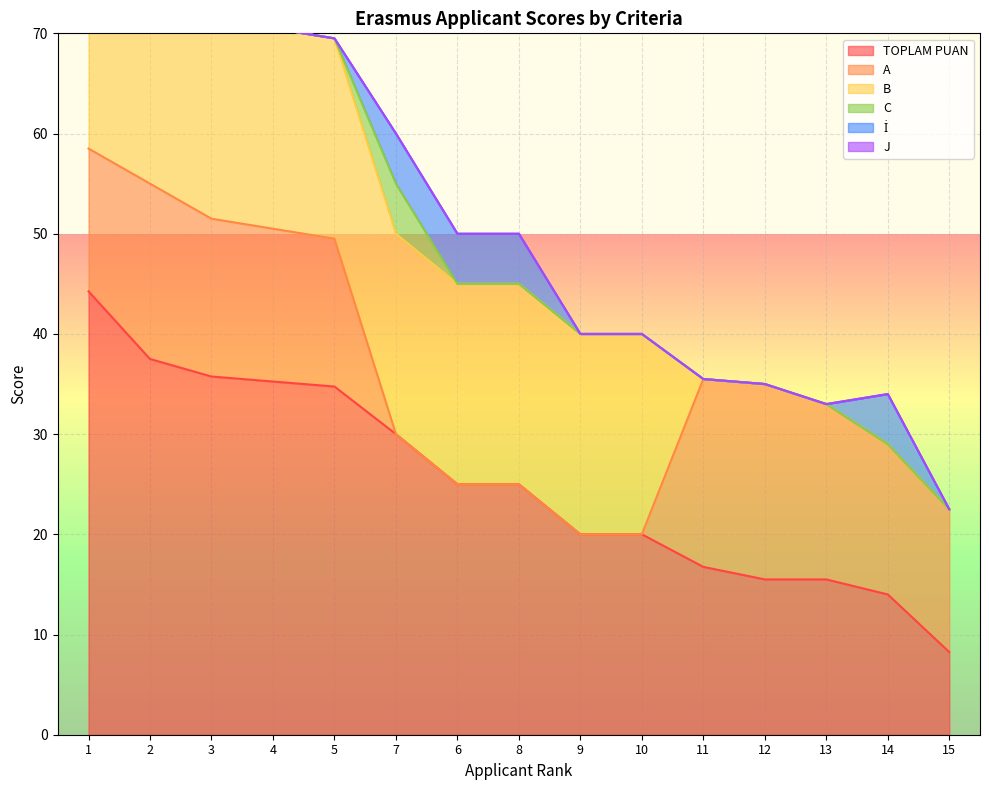

What is the value of the B point at the 8th from the left?

20.0